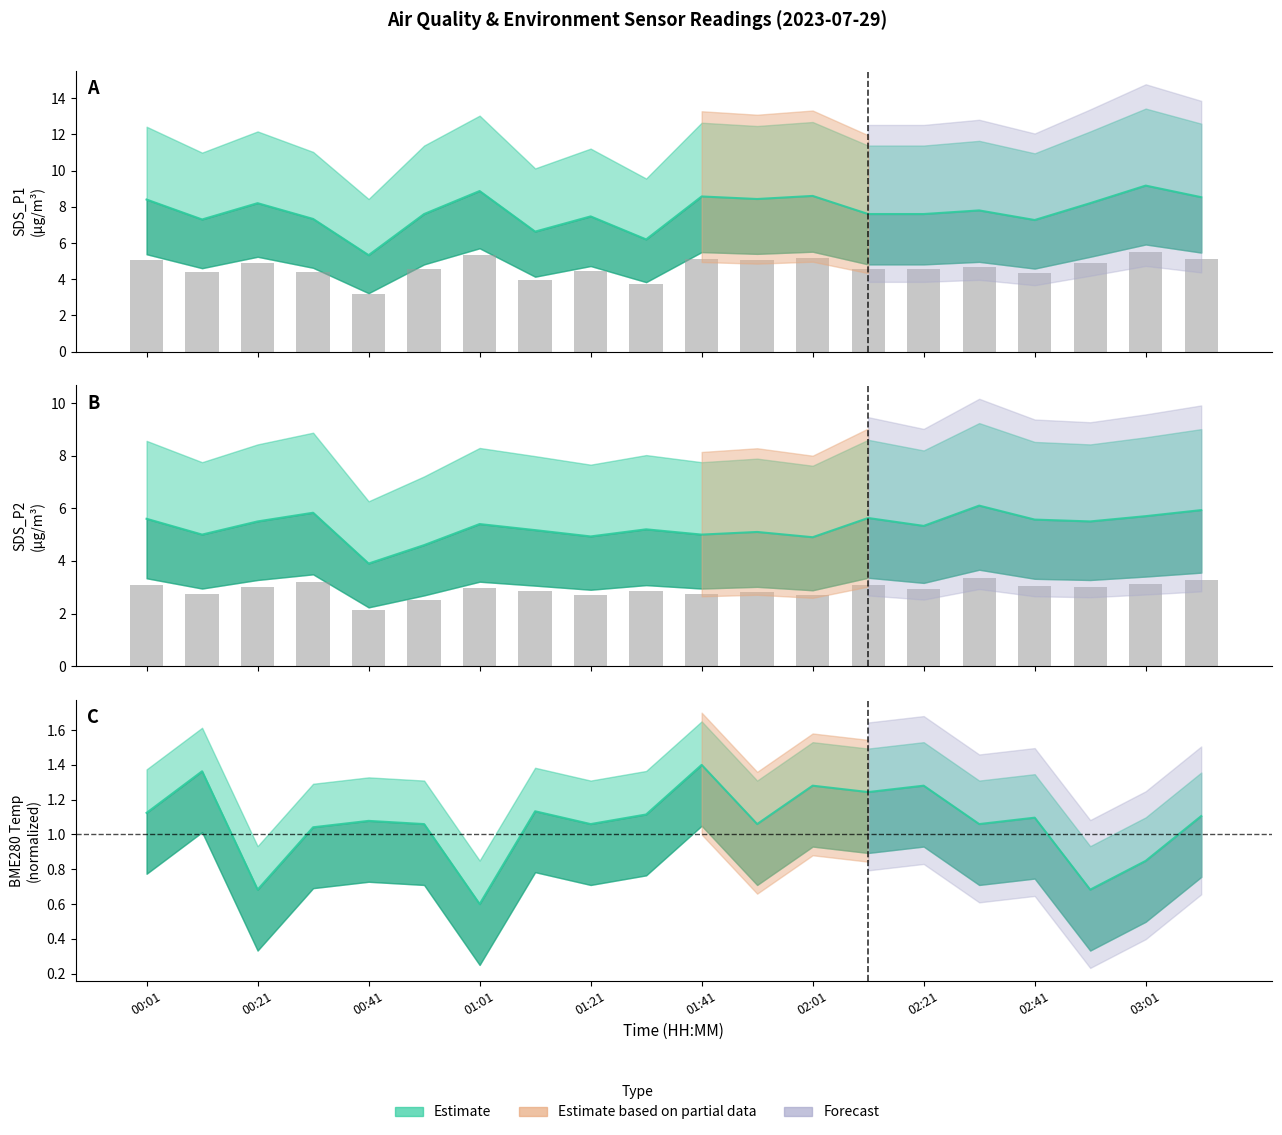

At which category is the sum across all series the highest?

03:01